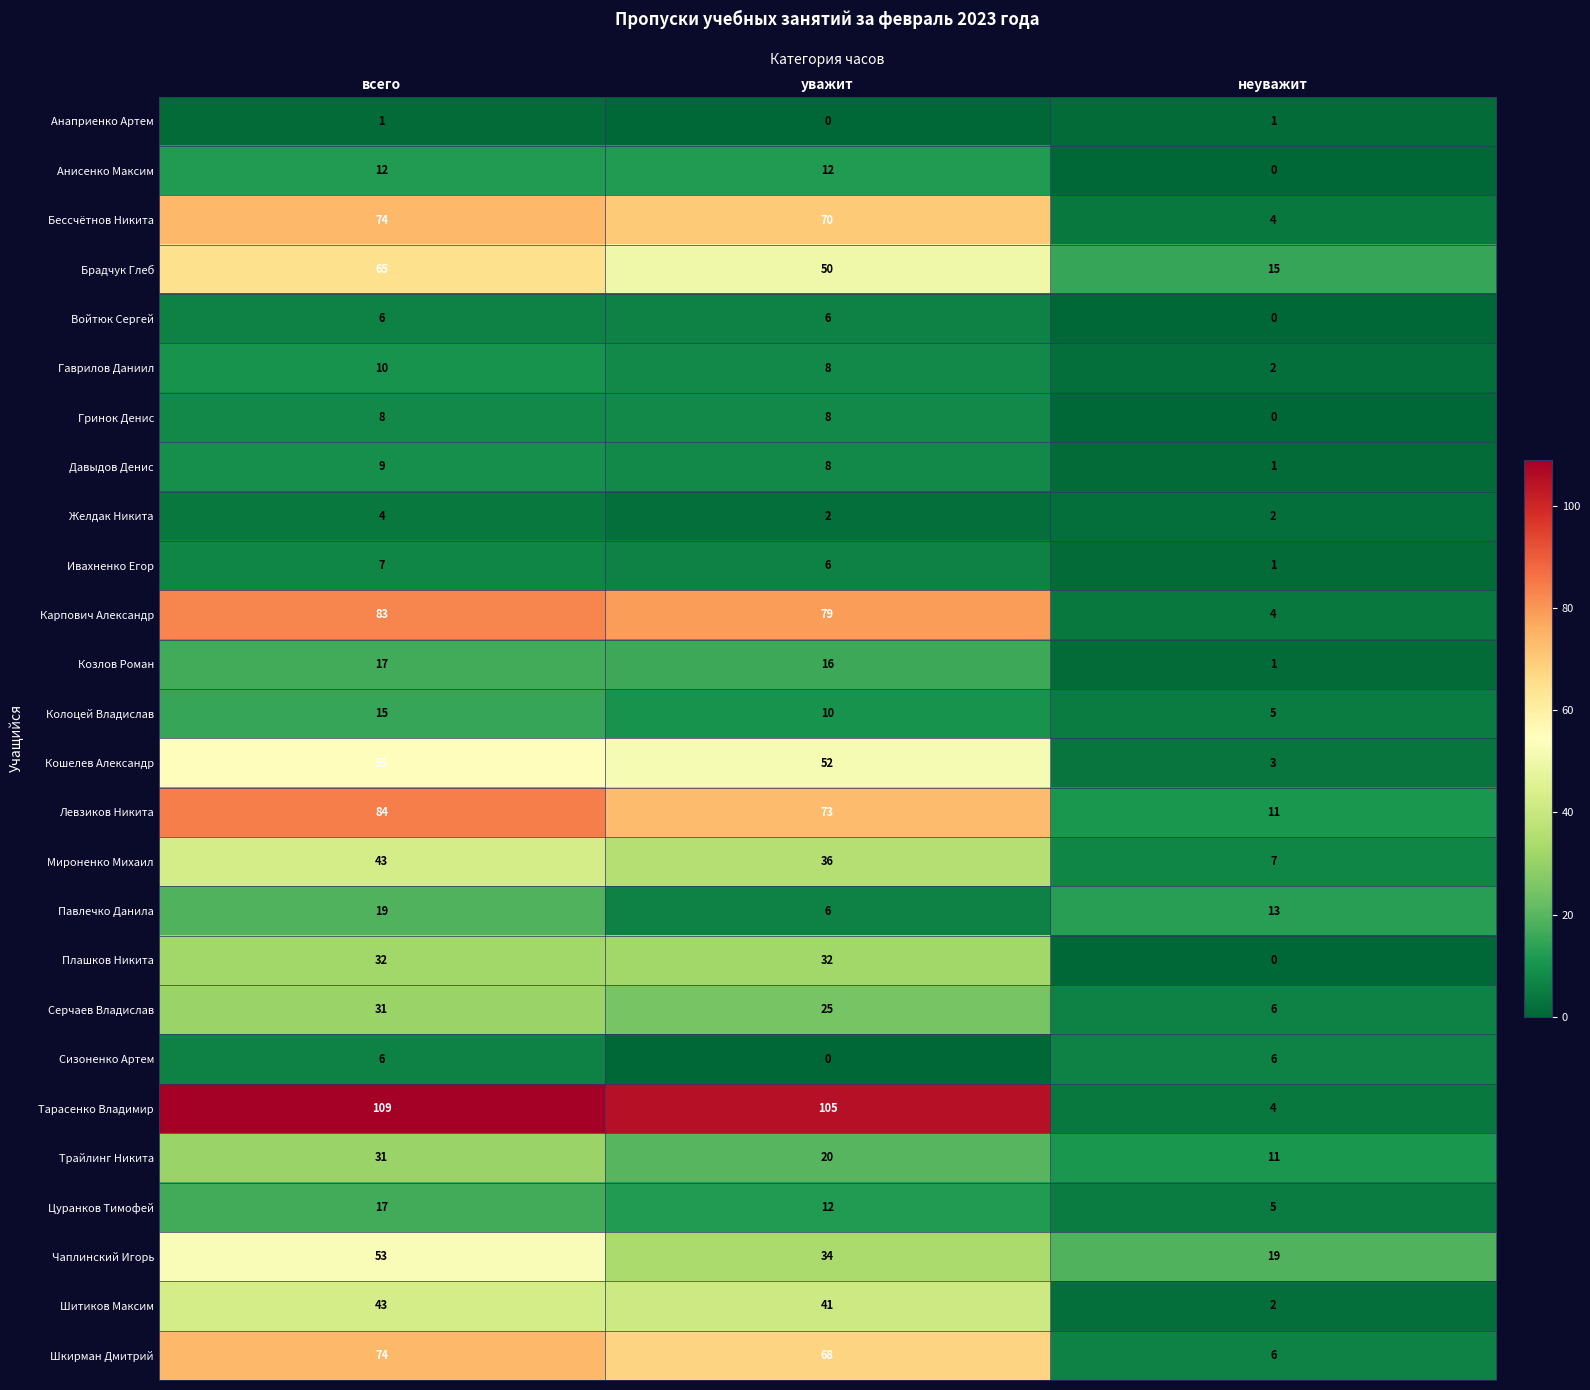

Which series has the widest spread of values?

Тарасенко Владимир